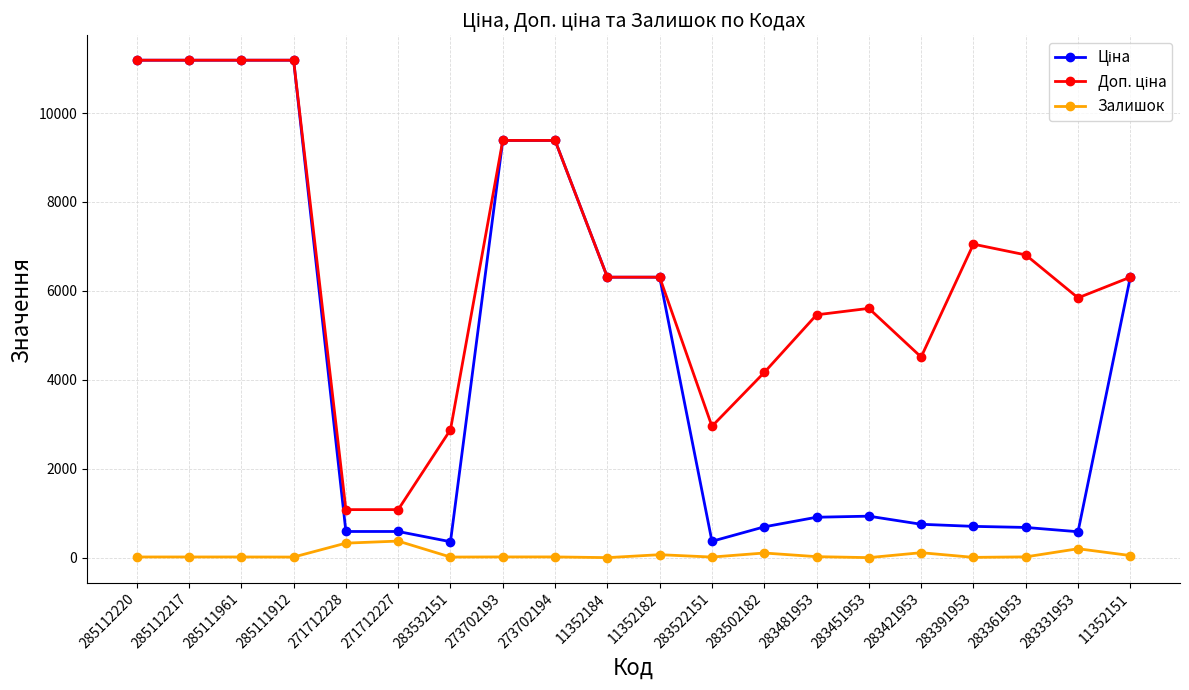

Is it true that Залишок equals 49.0 at 11352151?

True